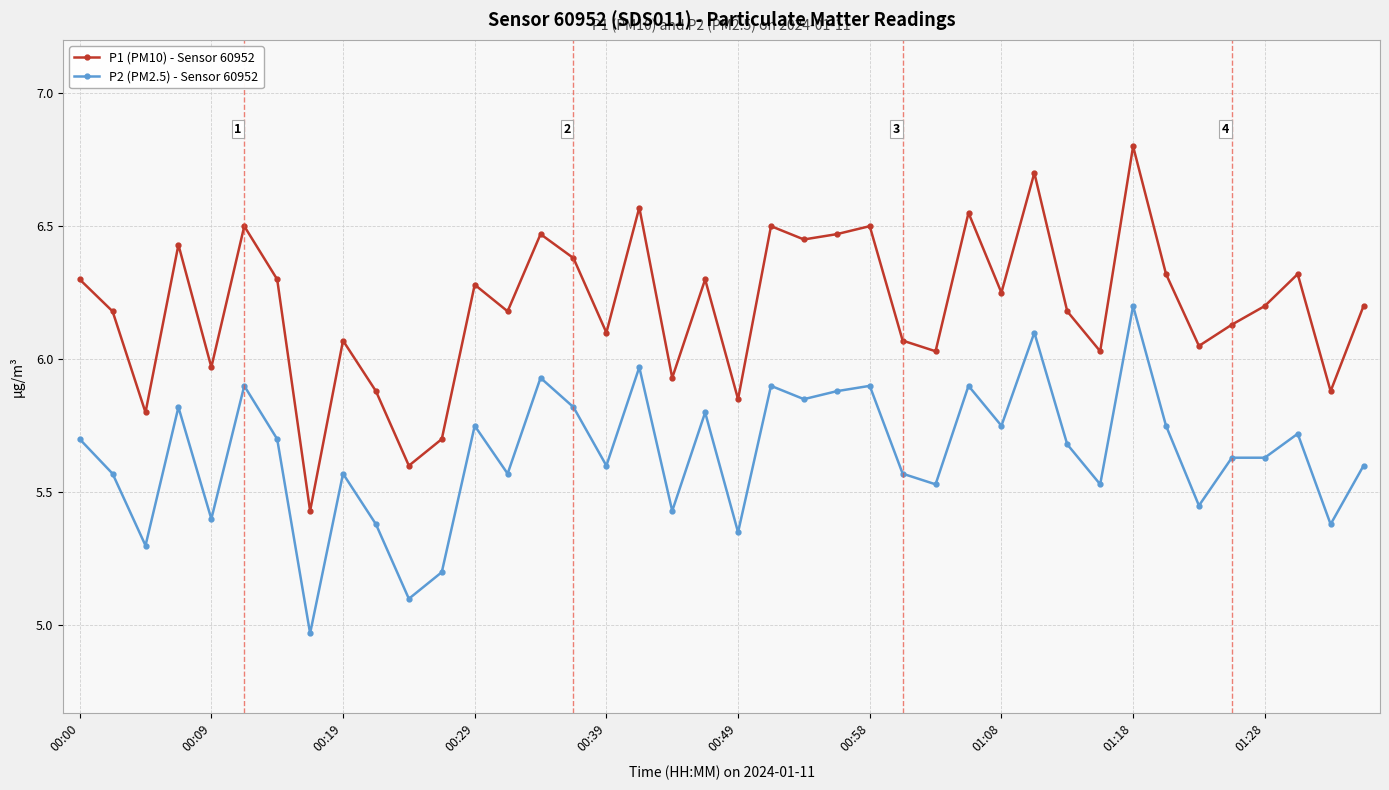

Which series has the largest total across all categories?

P1 (PM10) - Sensor 60952